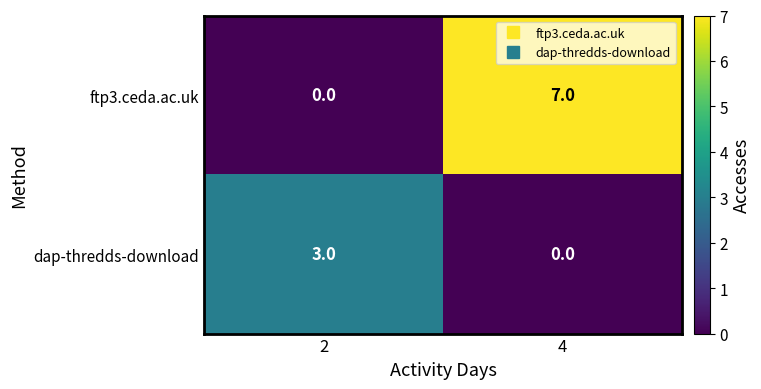

What is the difference between the dap-thredds-download values at 4 and 2?

3